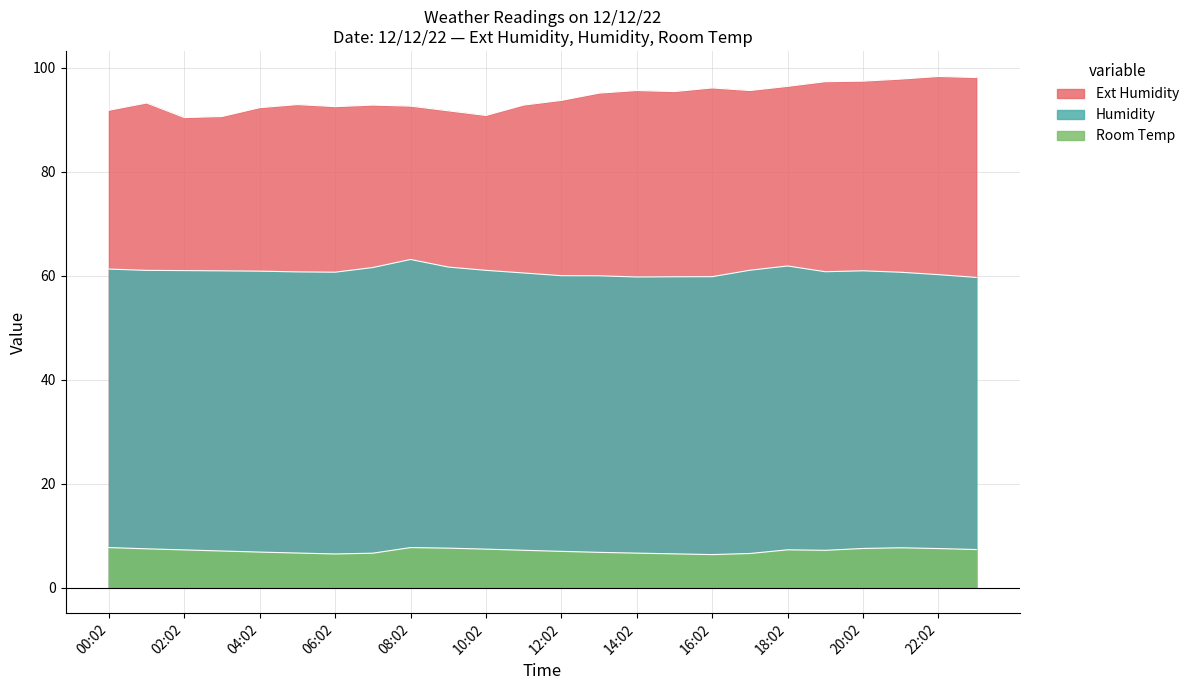

Rank the series by their maximum value, from lowest to highest.

Room Temp, Humidity, Ext Humidity